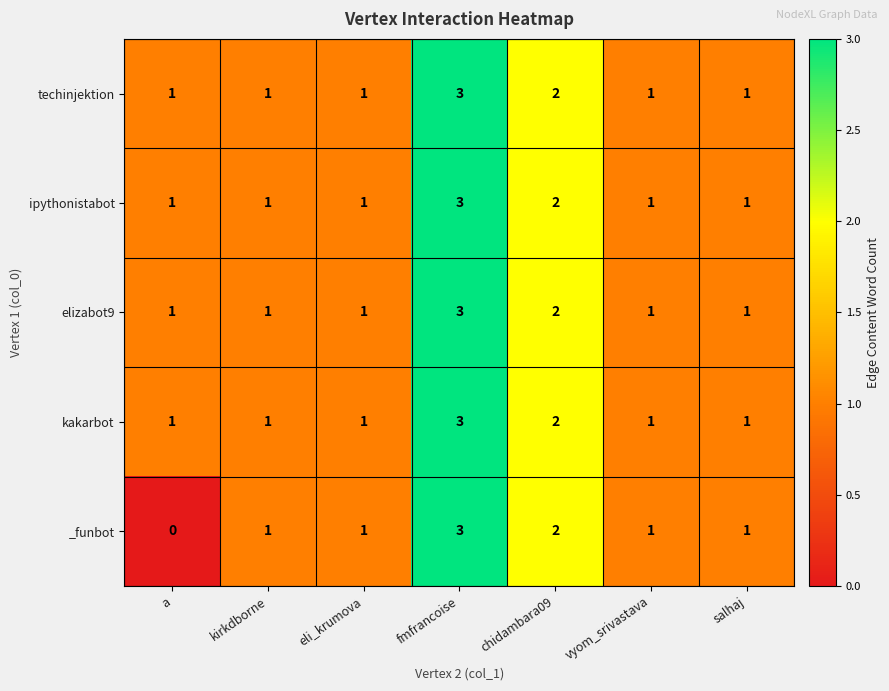

What is the greatest value displayed?

3